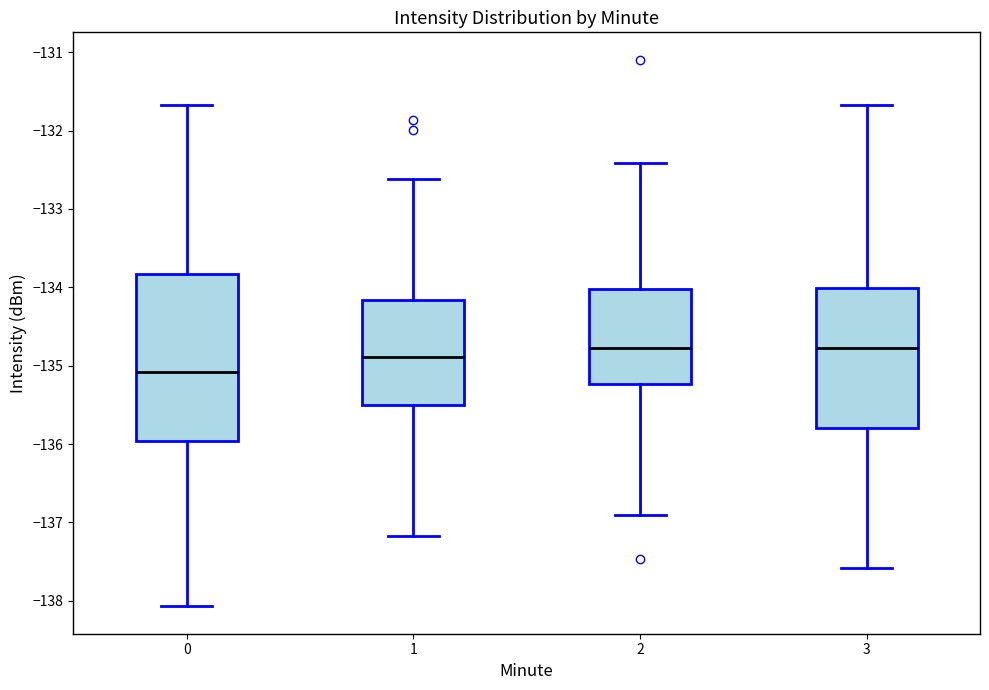

Where does the median line of the box at x = 1 sit on the y-axis? The values are not printed on the chart, so give them approximately, as read against the axis.

-134.9